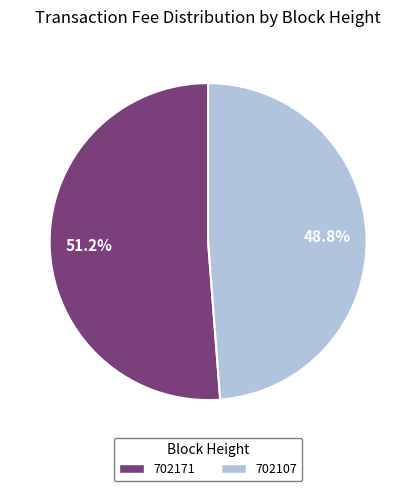

Is it true that 702171 is 44% of the pie?

False